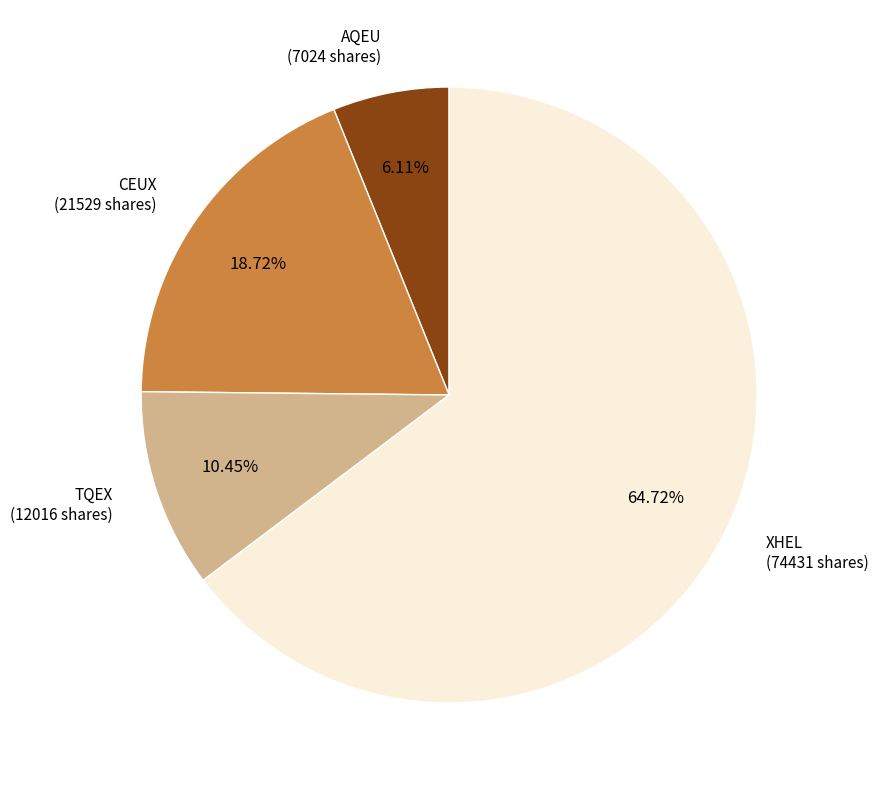

The CEUX slice represents 5% of the pie. True or false?

False